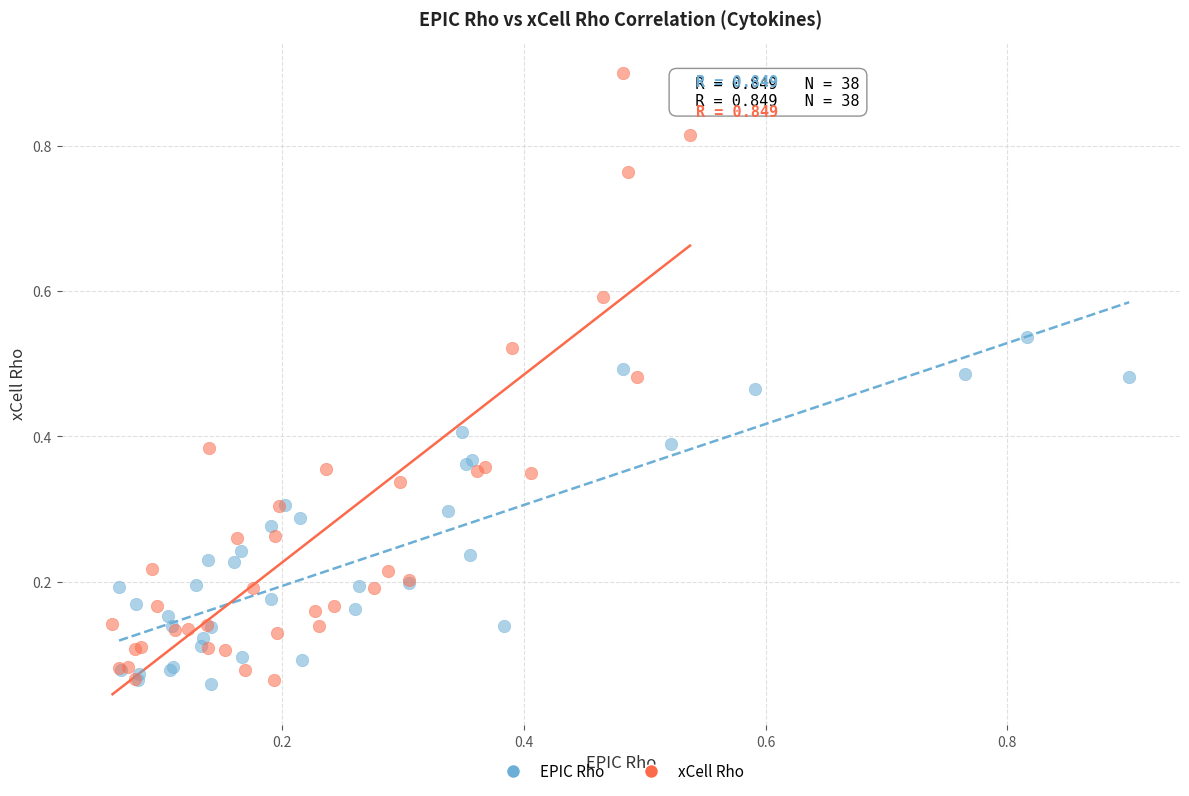

What are all the series names shown in the legend?

EPIC Rho, xCell Rho